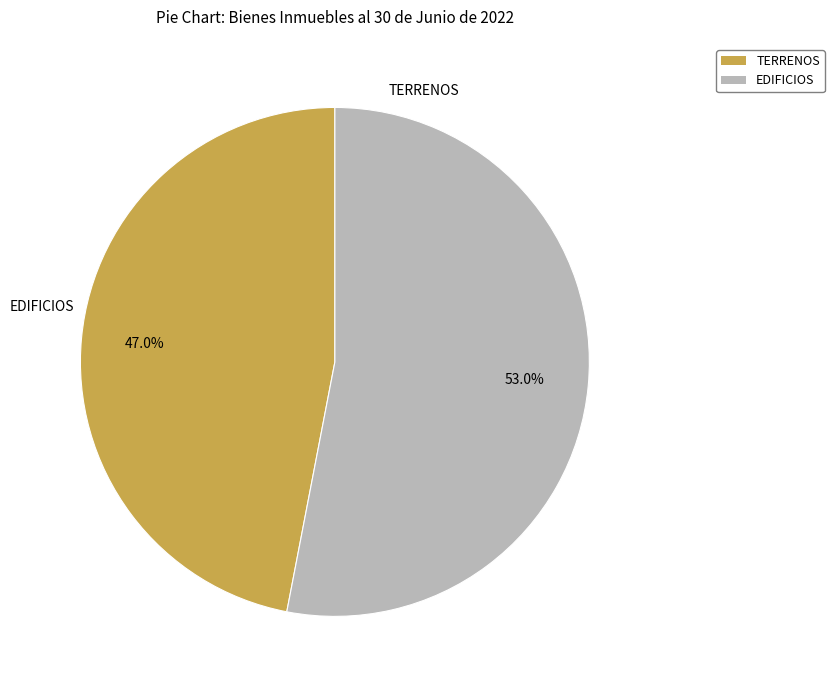

To the nearest percent, what is the average slice percentage?

50%